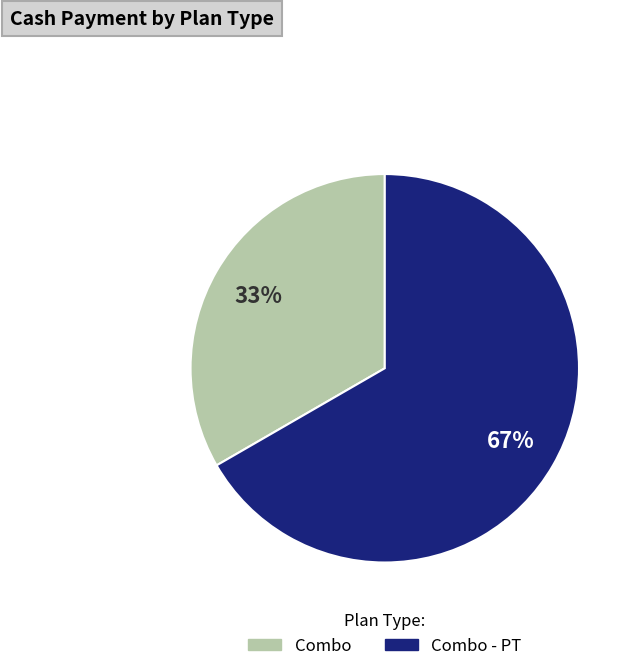

Is there any slice that represents more than half of the pie?

Yes